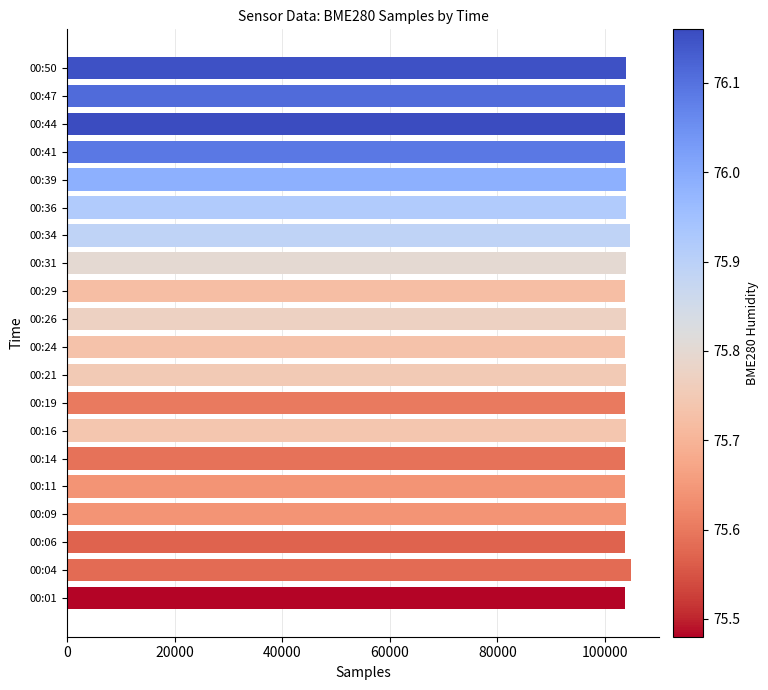

Is it true that the value at 00:26 is 163141?

False